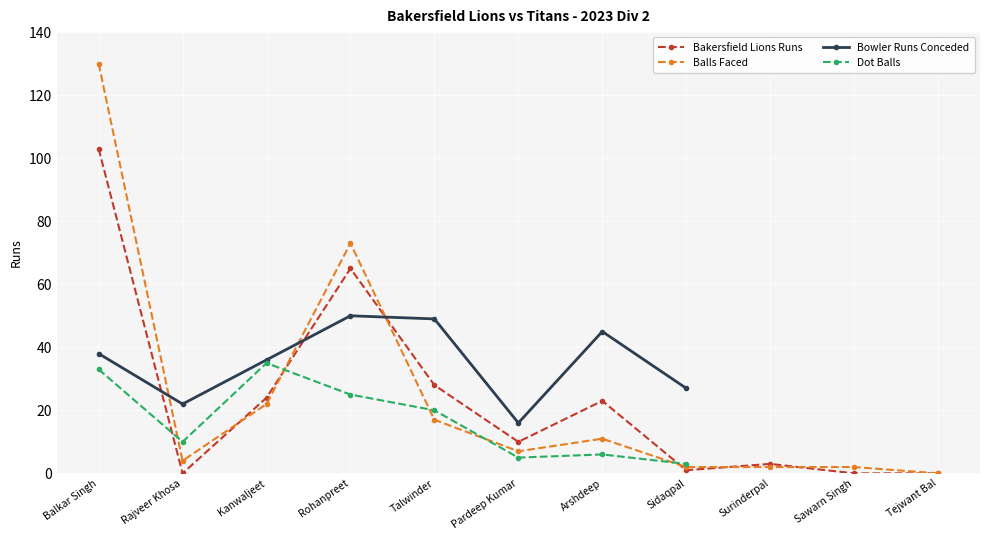

What is the label of the 4th point from the left?

Rohanpreet